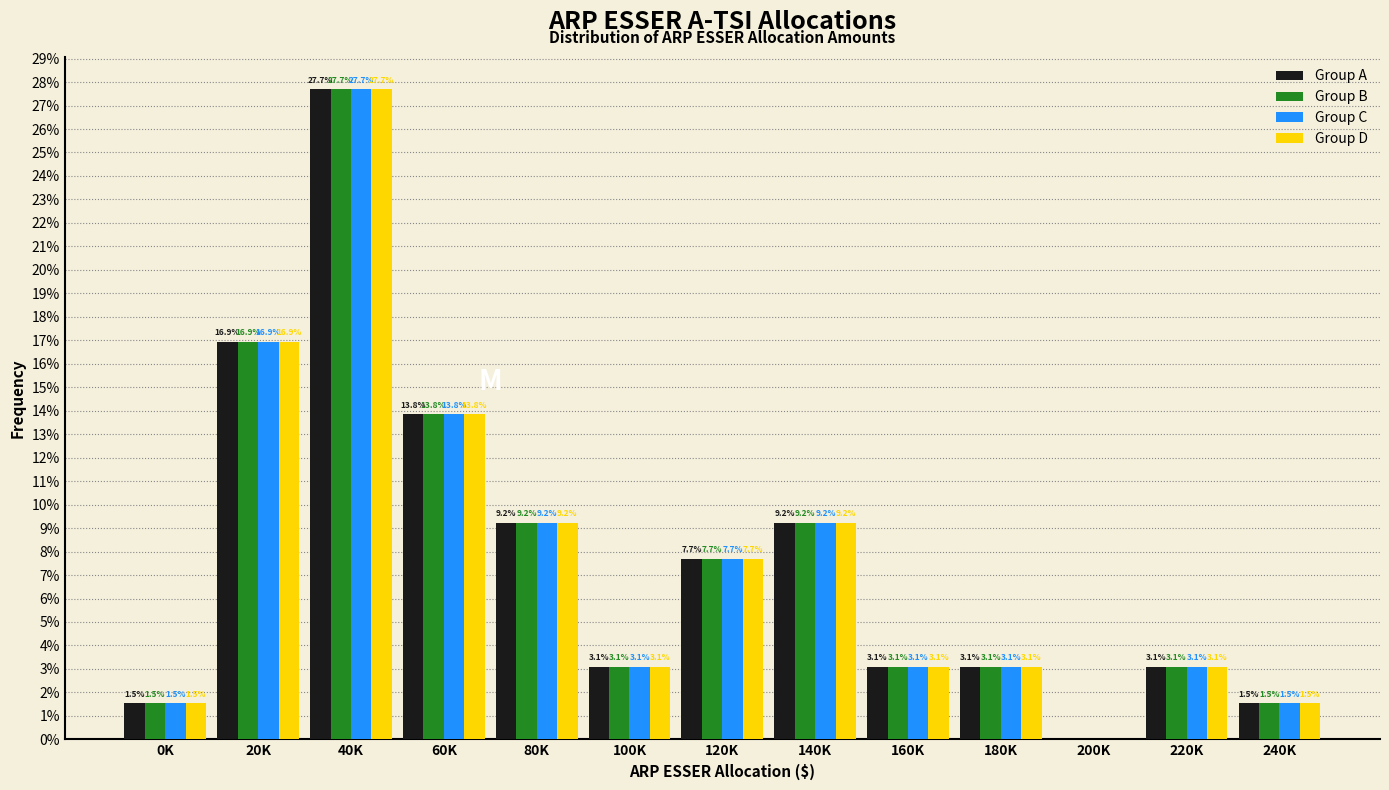

What are all the series names shown in the legend?

Group A, Group B, Group C, Group D